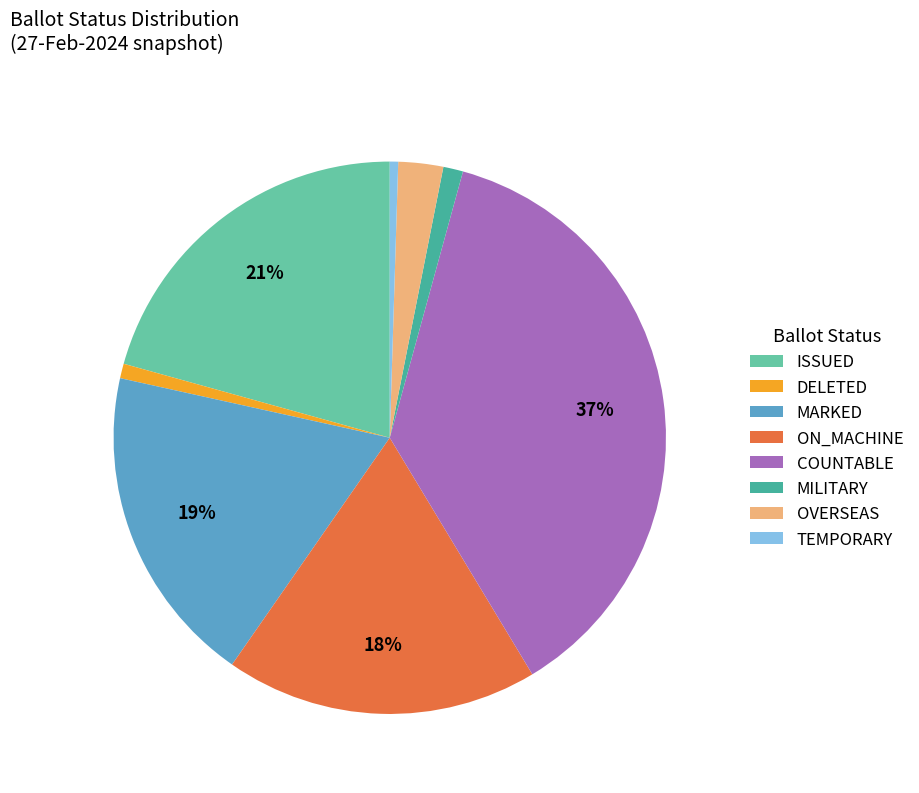

True or false: TEMPORARY accounts for 1% of the total.

True